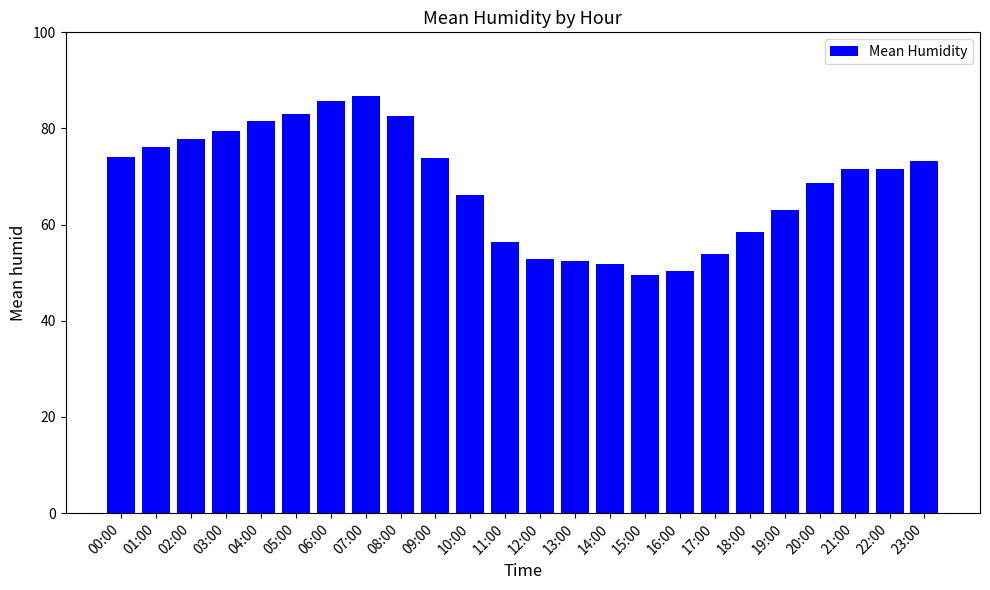

Which category has the highest value across all series?

07:00